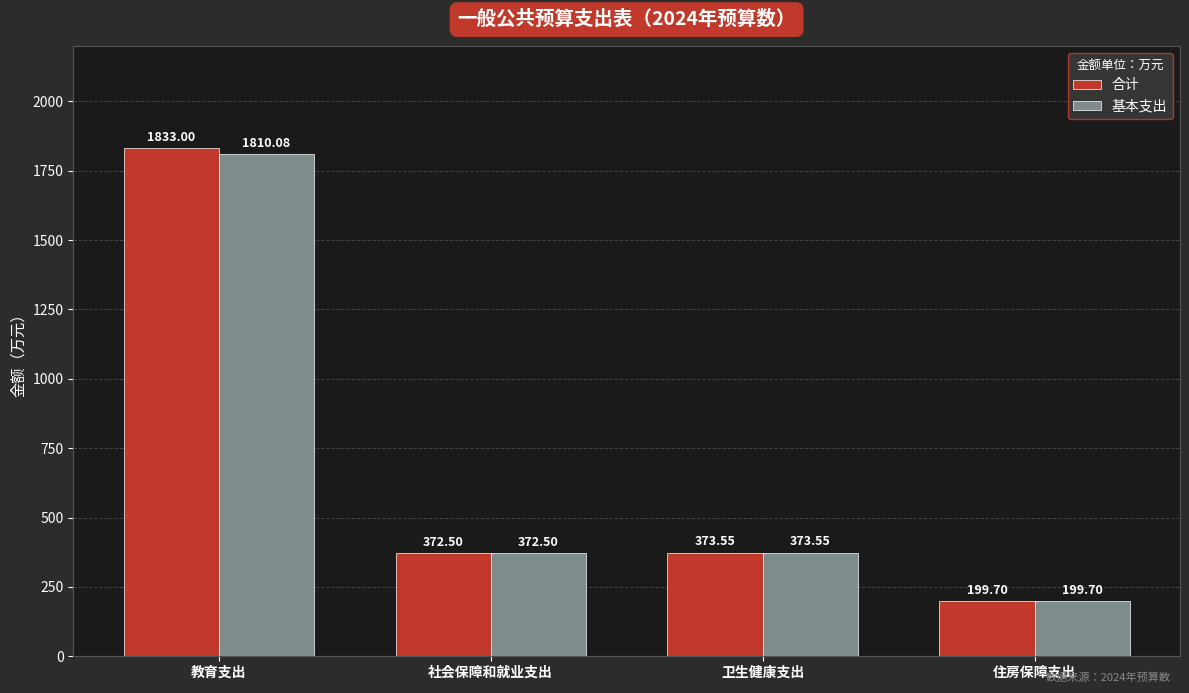

What is the value of the 合计 bar at the 3rd from the left?

373.6